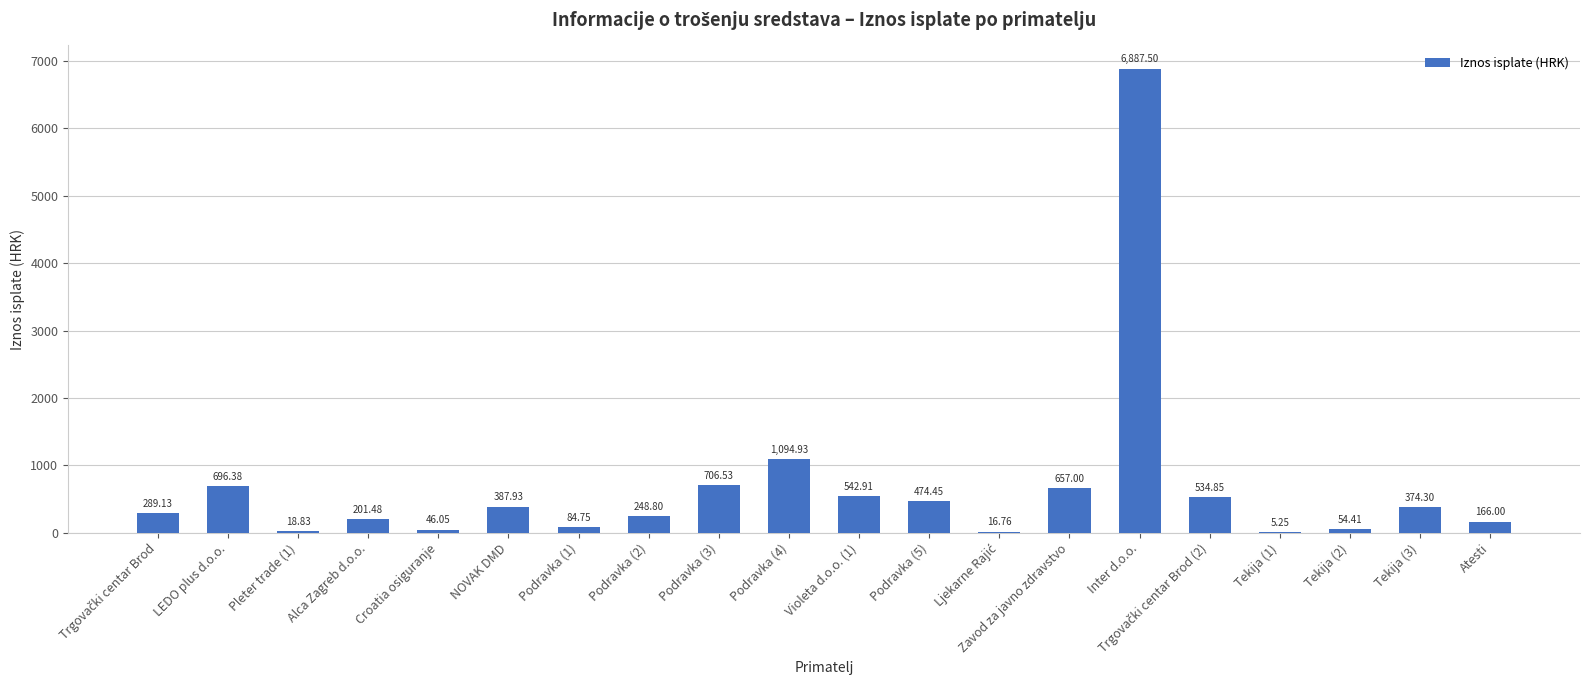

Which category has the highest value across all series?

Inter d.o.o.